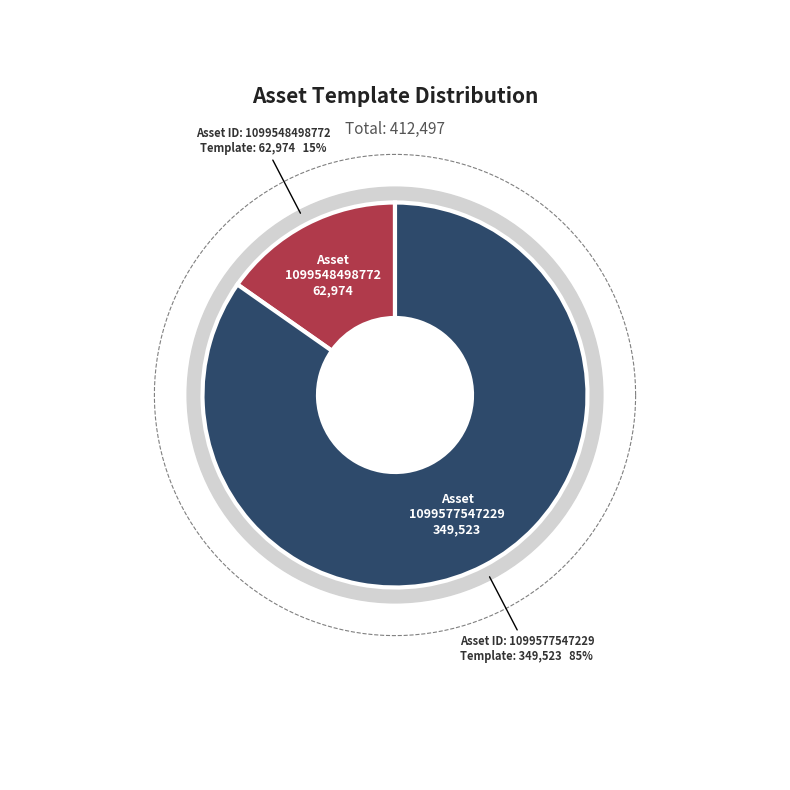

The 1099548498772 slice represents 15% of the pie. True or false?

True